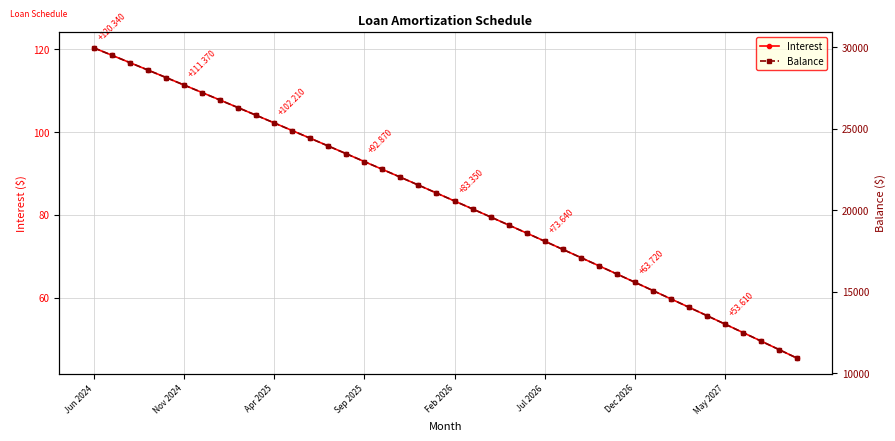

True or false: Interest and Balance intersect in this chart.

False